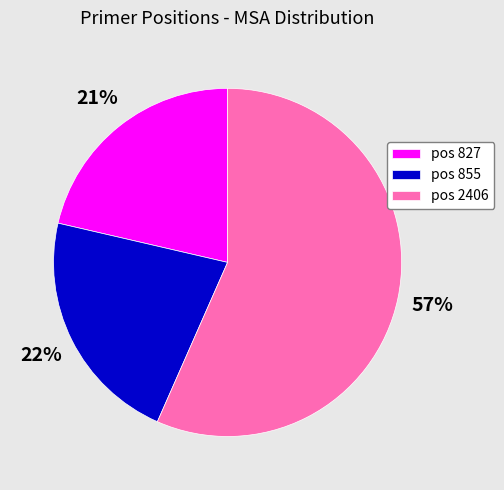

Is there any slice that represents more than half of the pie?

Yes